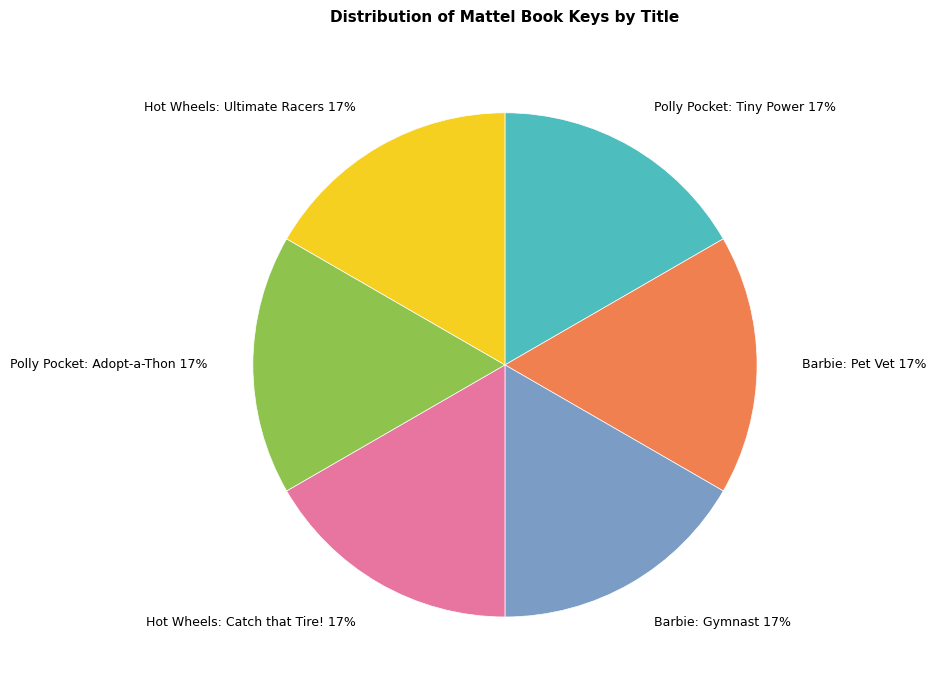

To the nearest percent, what is the average slice percentage?

17%